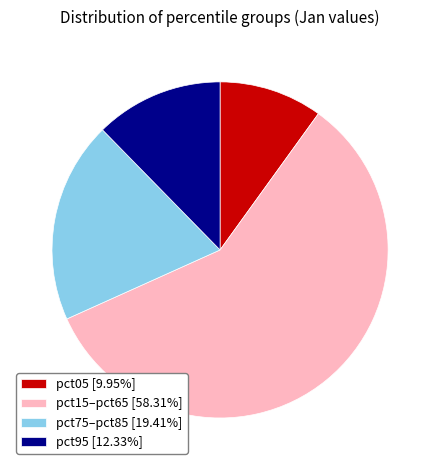

Approximately how many times larger is the value at pct95 [12.33%] compared to pct75–pct85 [19.41%]?

0.6